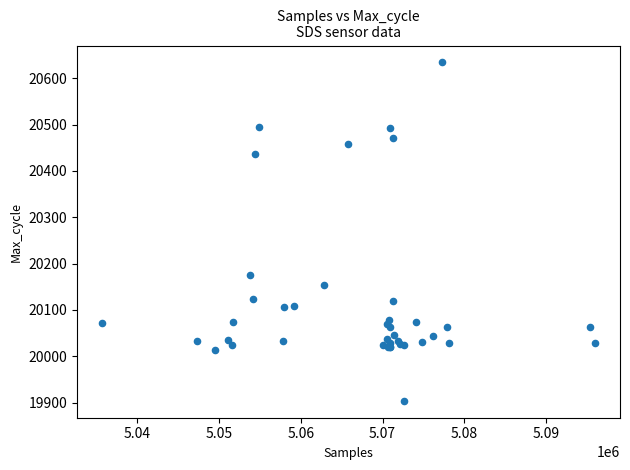

What Y value in the scatter plot is closest to 20269?

20175